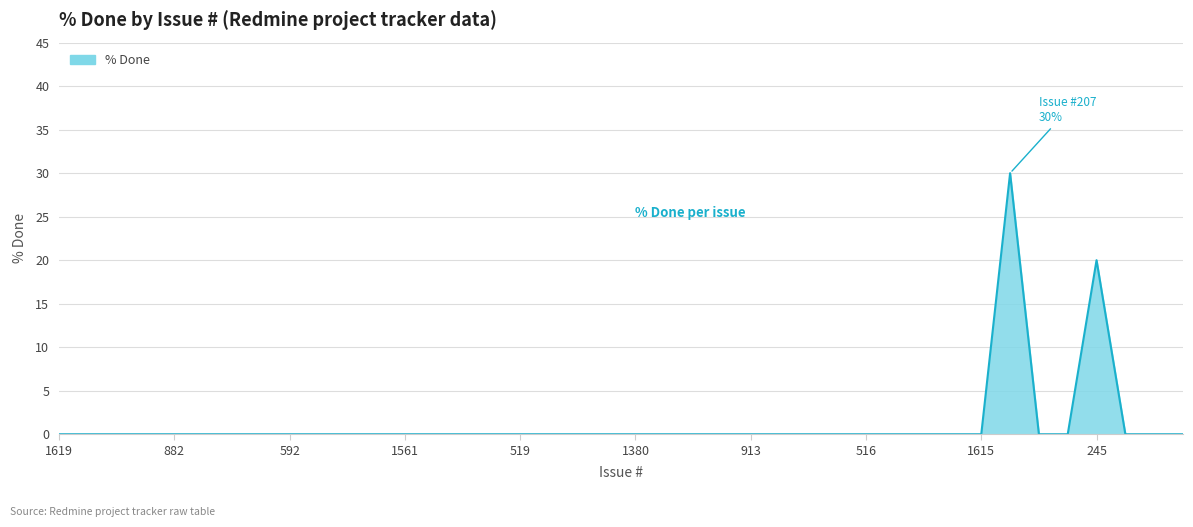

What is the maximum value shown in the chart?

30